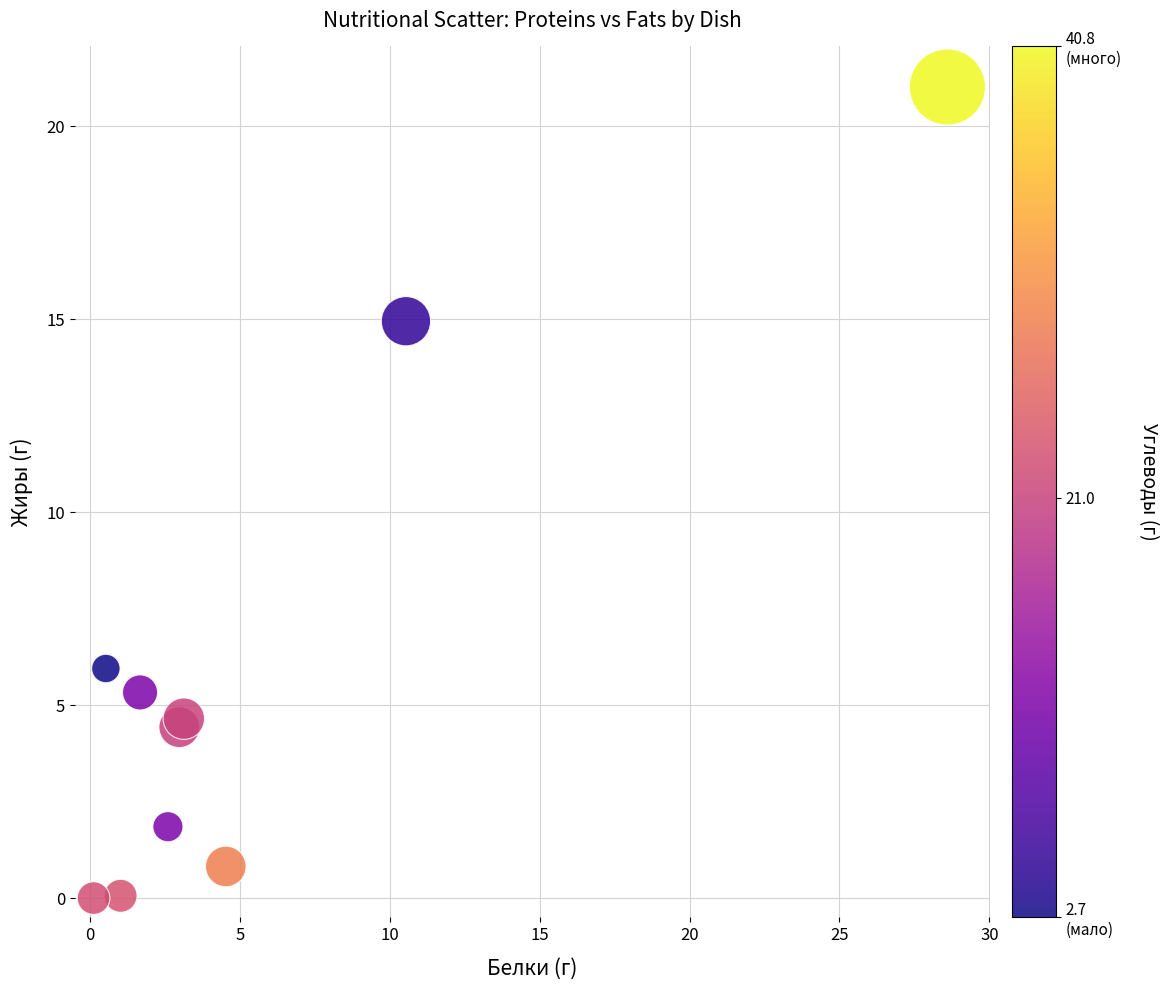

What Y value in the scatter plot is closest to 10?

6.0